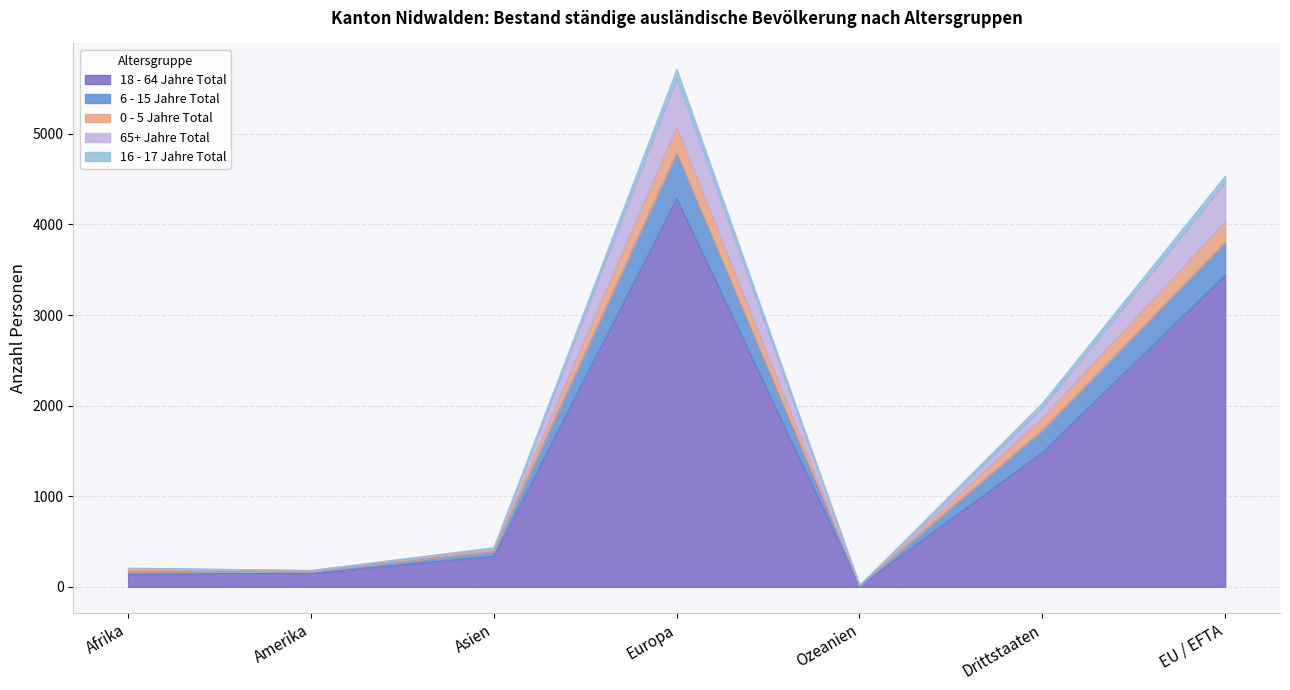

At which label does 18 - 64 Jahre Total reach its peak?

Europa